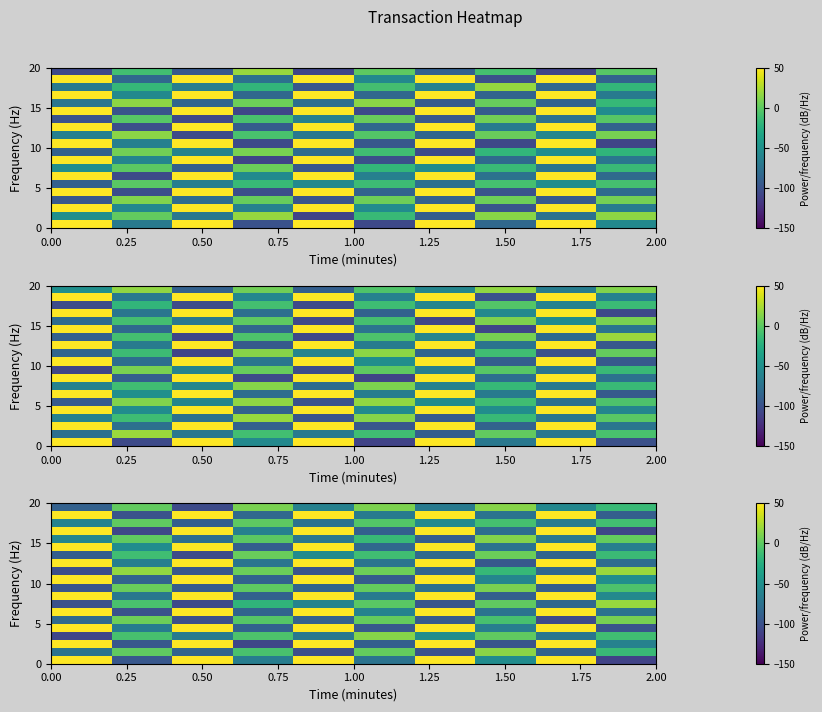

Which series has the largest range (max minus min)?

row_0